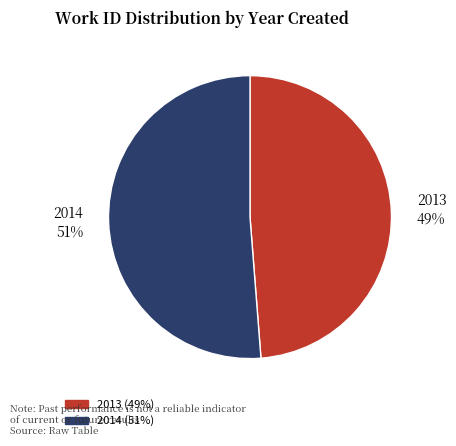

Which slice is the smallest?

2013